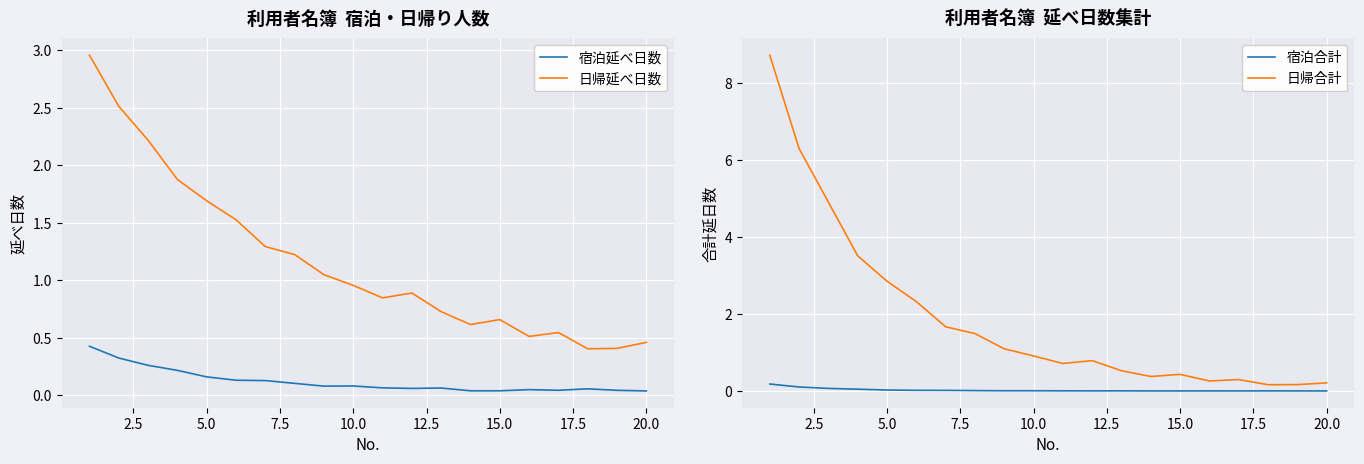

True or false: 日帰延べ日数 and 宿泊延べ日数 cross at least once.

False